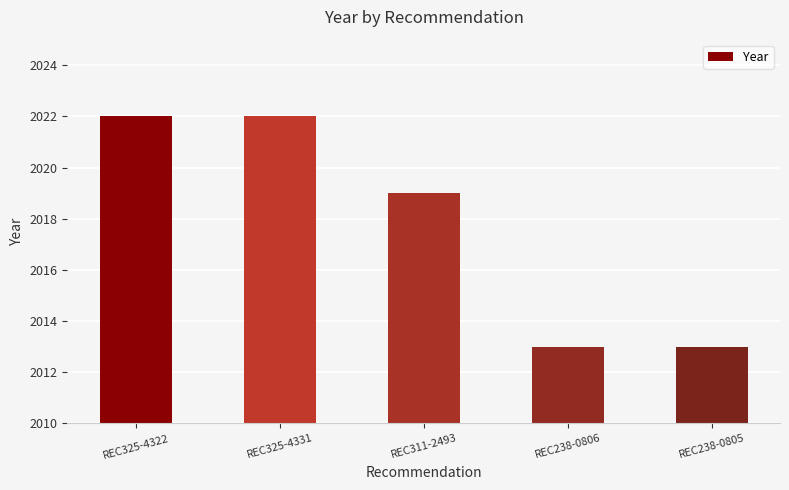

What is the average value?

2018